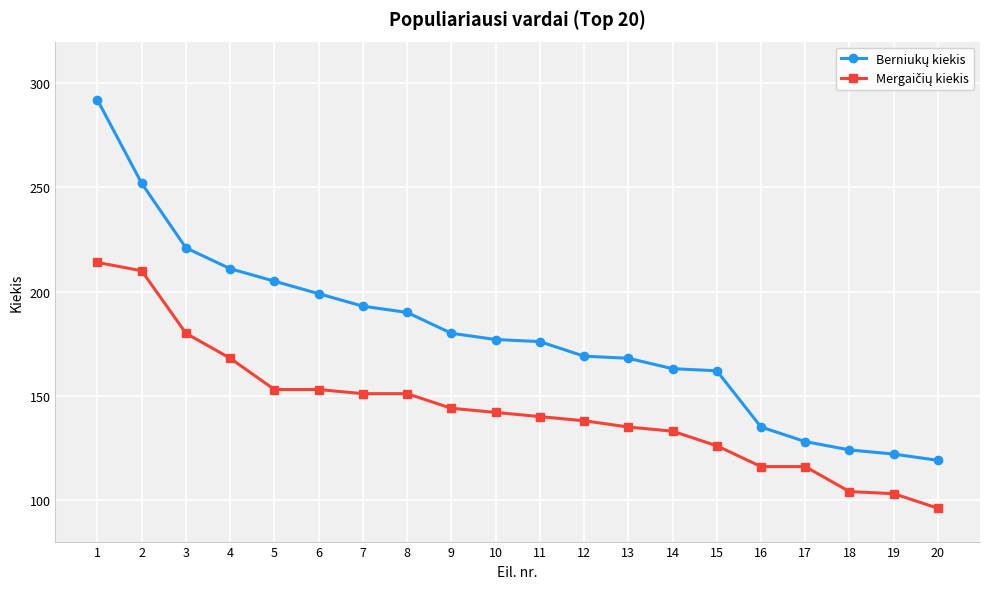

At how many categories does at least one series exceed 100?

20